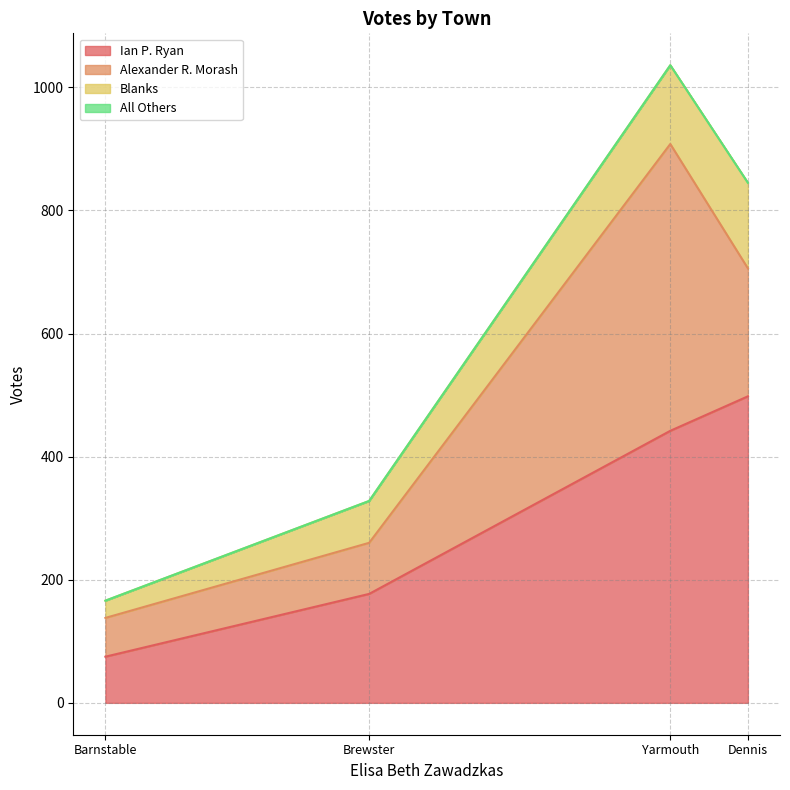

True or false: Ian P. Ryan and Blanks cross at least once.

False